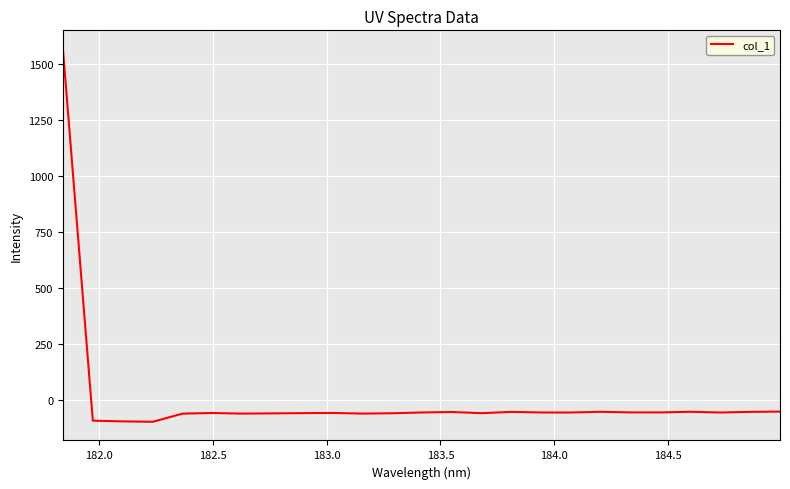

What is the minimum value shown in the chart?

-97.5